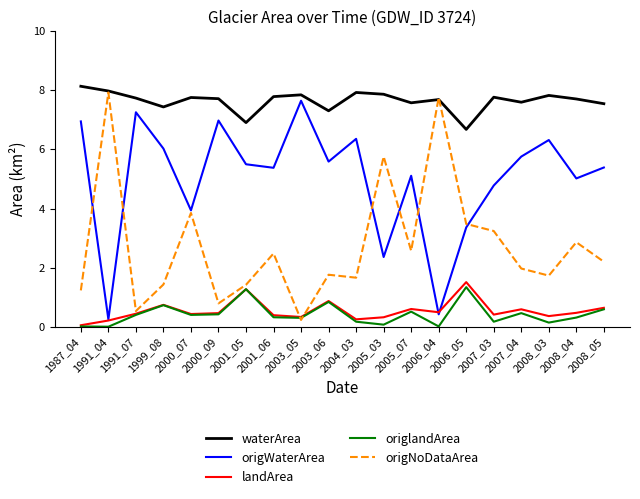

What is the total value across all series at 2006_05?

16.4